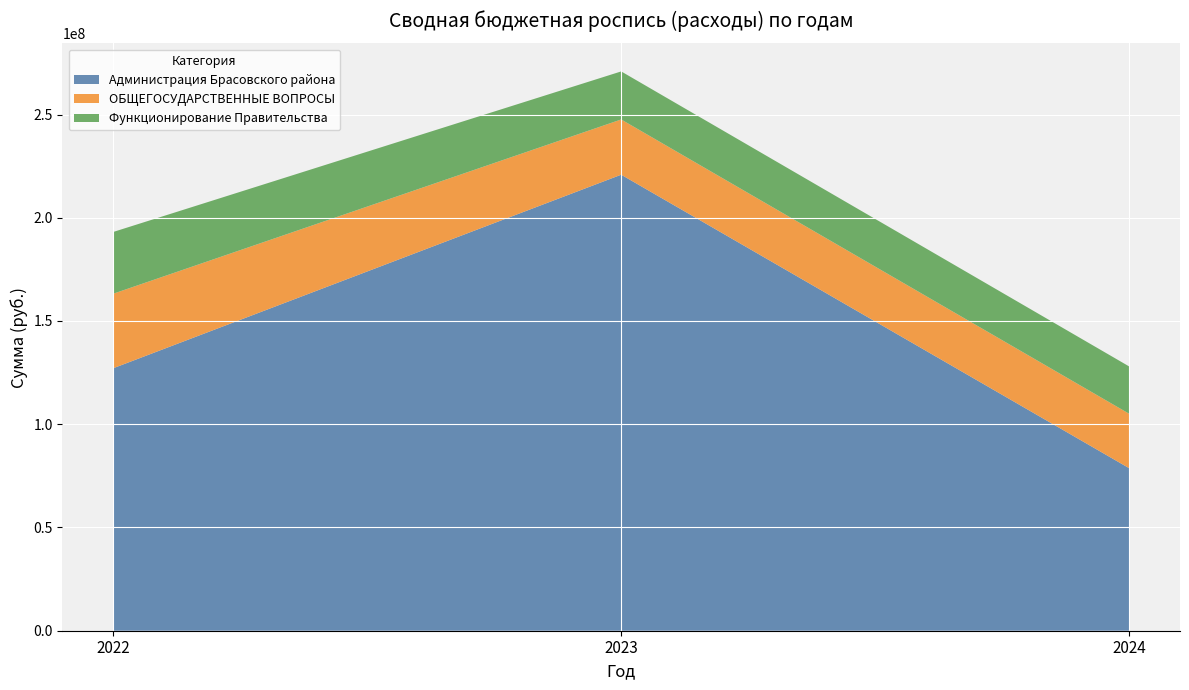

Reading left to right, list all the values displayed in this chart.

Администрация Брасовского района: 2022=127114648.2	2023=220841278.8	2024=78706098.5
ОБЩЕГОСУДАРСТВЕННЫЕ ВОПРОСЫ: 2022=36089568.0	2023=26757565.0	2024=26356867.0
Функционирование Правительства: 2022=29907506.4	2023=23270300.0	2024=22918300.0